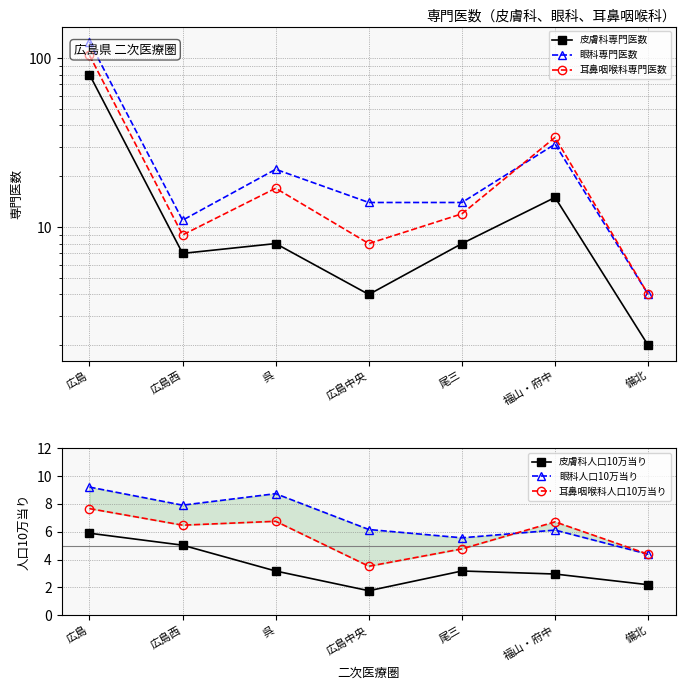

What is the difference between the highest and lowest values at 備北?

2.4